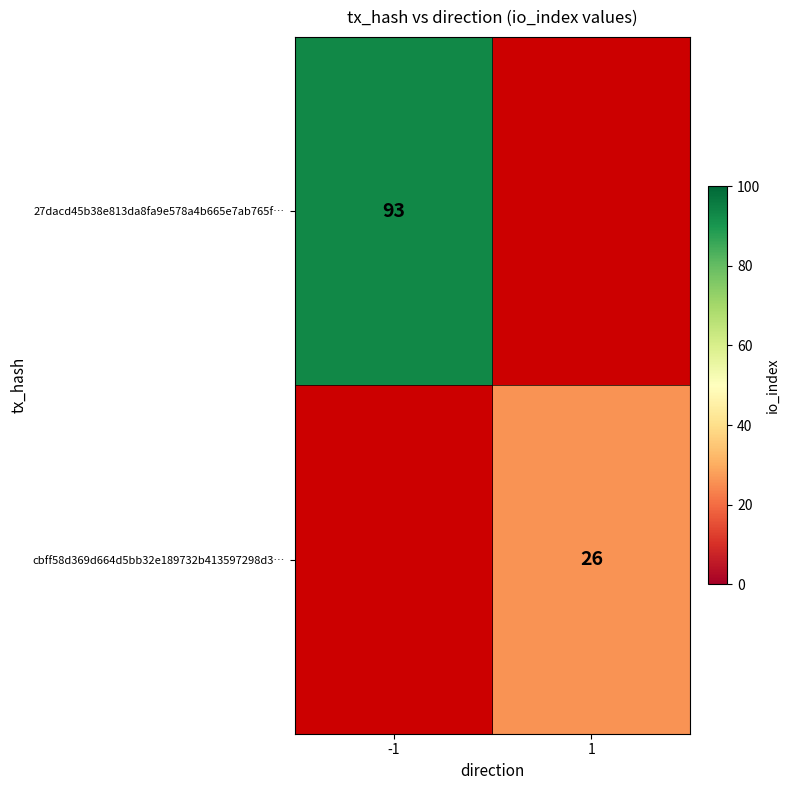

True or false: cbff58d369d664d5bb32e189732b413597298d3… has a value of 37 at 1.

False